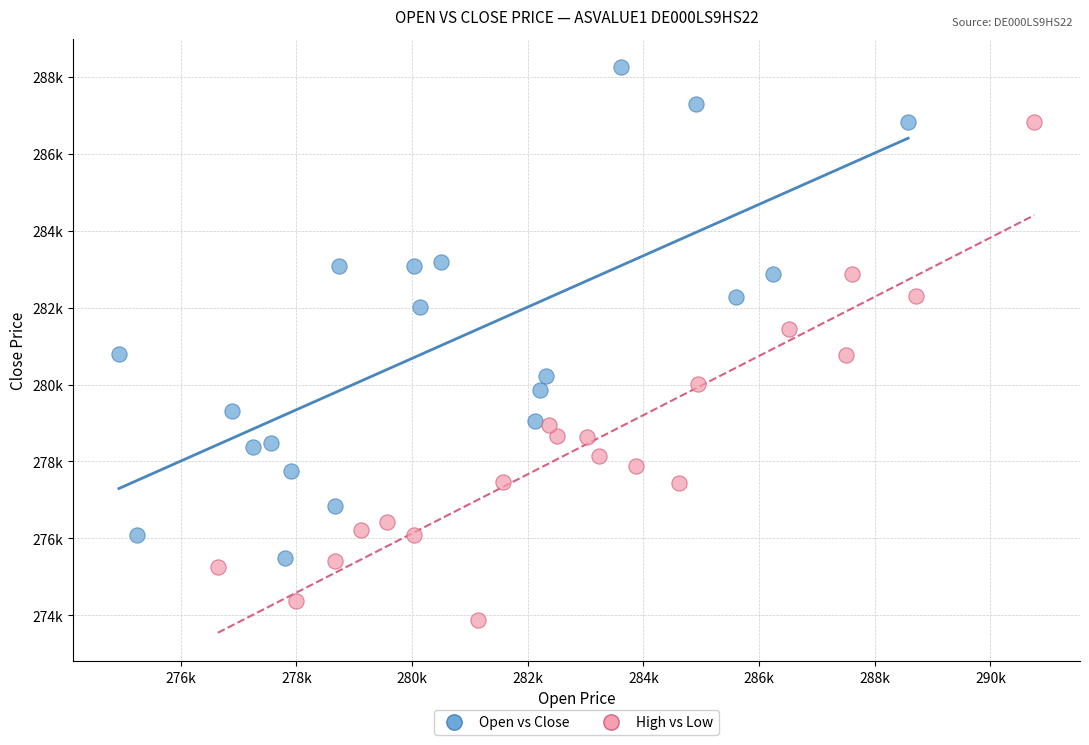

What are all the series names shown in the legend?

Open vs Close, High vs Low